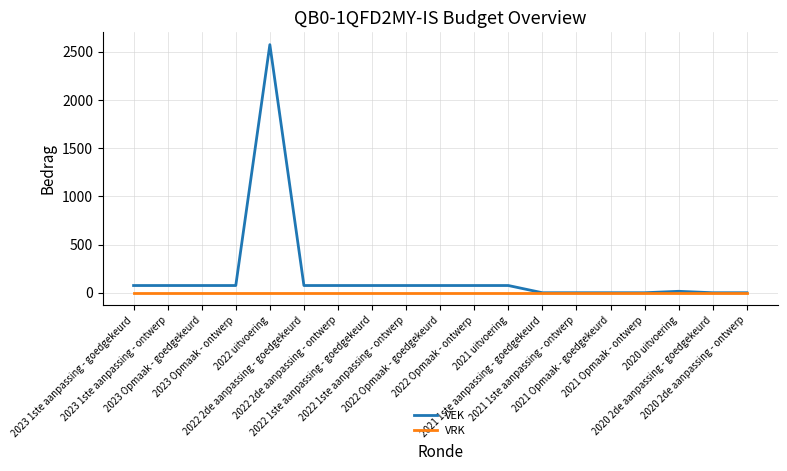

Reading left to right, list all the values displayed in this chart.

VEK: 2023 1ste aanpassing - goedgekeurd=75	2023 1ste aanpassing - ontwerp=75	2023 Opmaak - goedgekeurd=75	2023 Opmaak - ontwerp=75	2022 uitvoering=2575	2022 2de aanpassing - goedgekeurd=75	2022 2de aanpassing - ontwerp=75	2022 1ste aanpassing - goedgekeurd=75	2022 1ste aanpassing - ontwerp=75	2022 Opmaak - goedgekeurd=75	2022 Opmaak - ontwerp=75	2021 uitvoering=75	2021 1ste aanpassing - goedgekeurd=0	2021 1ste aanpassing - ontwerp=0	2021 Opmaak - goedgekeurd=0	2021 Opmaak - ontwerp=0	2020 uitvoering=15	2020 2de aanpassing - goedgekeurd=0	2020 2de aanpassing - ontwerp=0
VRK: 2023 1ste aanpassing - goedgekeurd=0	2023 1ste aanpassing - ontwerp=0	2023 Opmaak - goedgekeurd=0	2023 Opmaak - ontwerp=0	2022 uitvoering=0	2022 2de aanpassing - goedgekeurd=0	2022 2de aanpassing - ontwerp=0	2022 1ste aanpassing - goedgekeurd=0	2022 1ste aanpassing - ontwerp=0	2022 Opmaak - goedgekeurd=0	2022 Opmaak - ontwerp=0	2021 uitvoering=0	2021 1ste aanpassing - goedgekeurd=0	2021 1ste aanpassing - ontwerp=0	2021 Opmaak - goedgekeurd=0	2021 Opmaak - ontwerp=0	2020 uitvoering=0	2020 2de aanpassing - goedgekeurd=0	2020 2de aanpassing - ontwerp=0